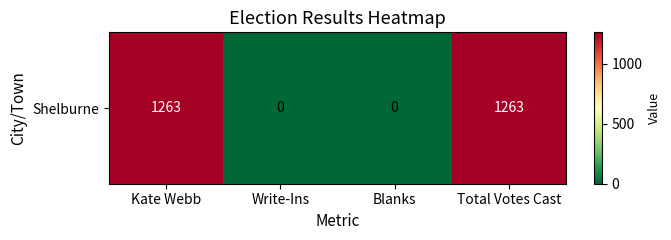

How many data points does each series have?

4